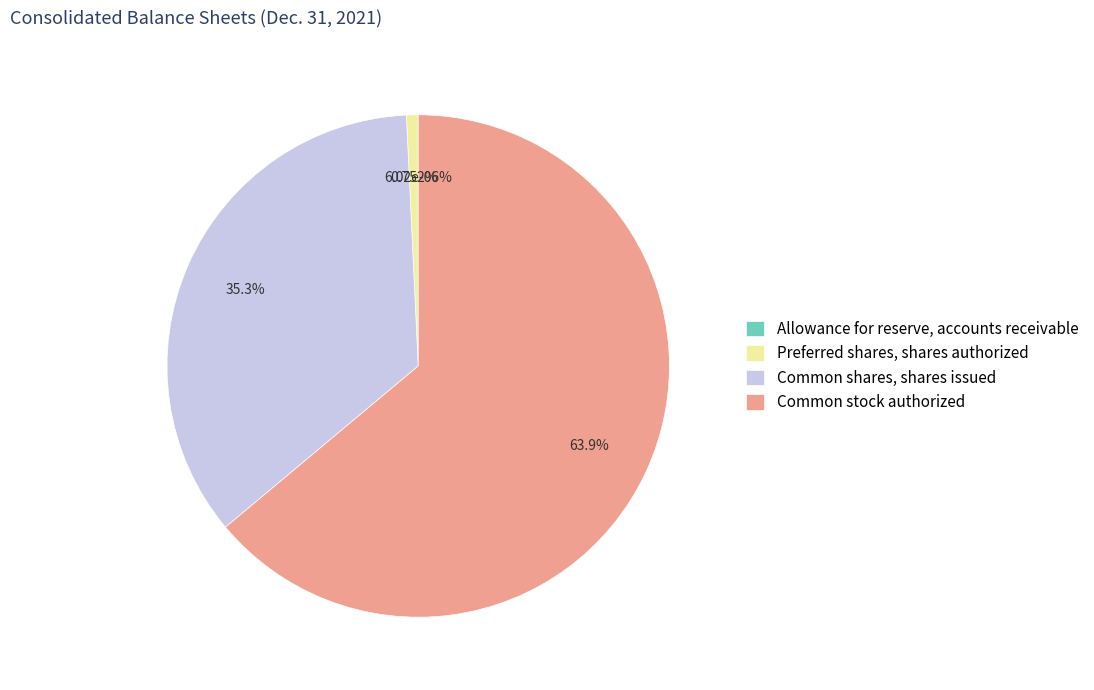

True or false: Common stock authorized accounts for 75% of the total.

False